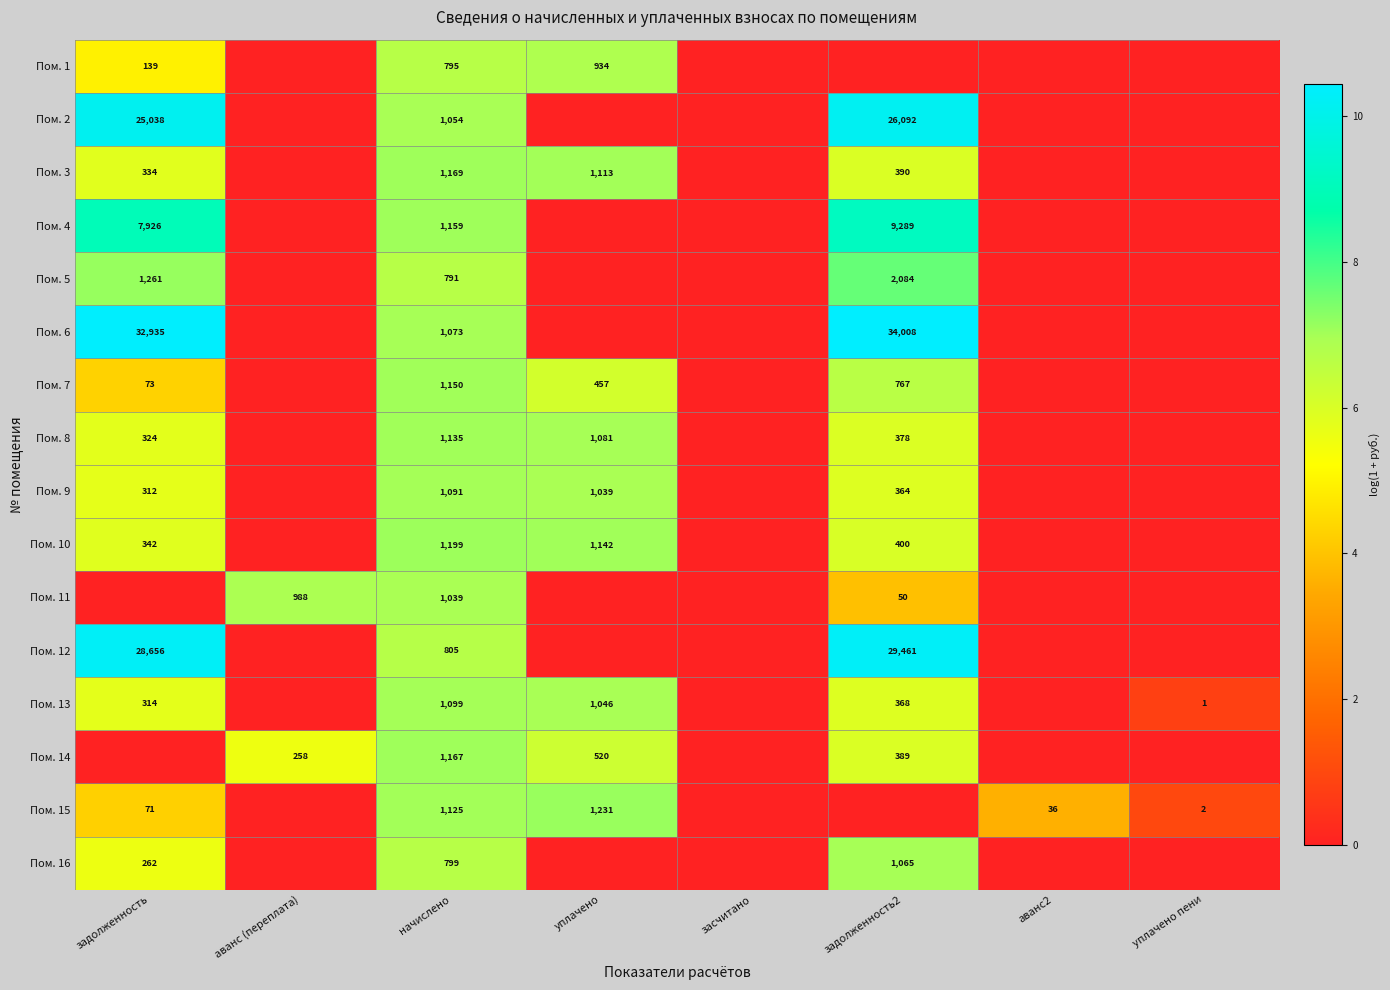

Is it true that Пом. 12 equals 29461 at задолженность2?

True